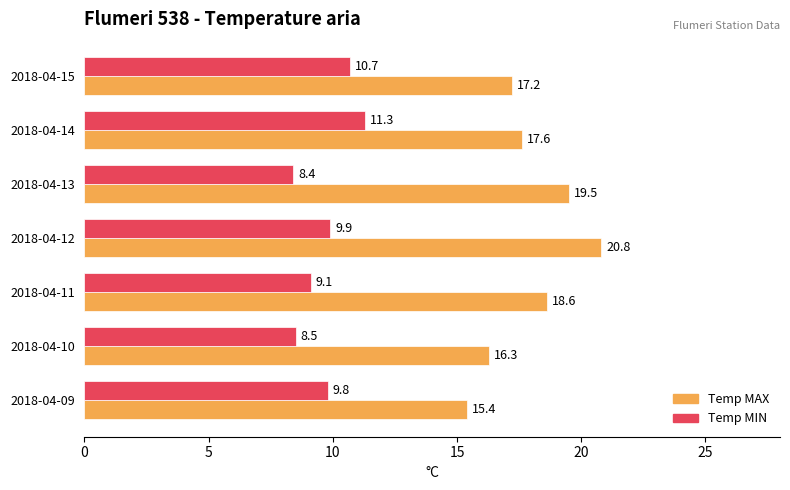

Which label corresponds to the smallest value in the chart?

2018-04-13